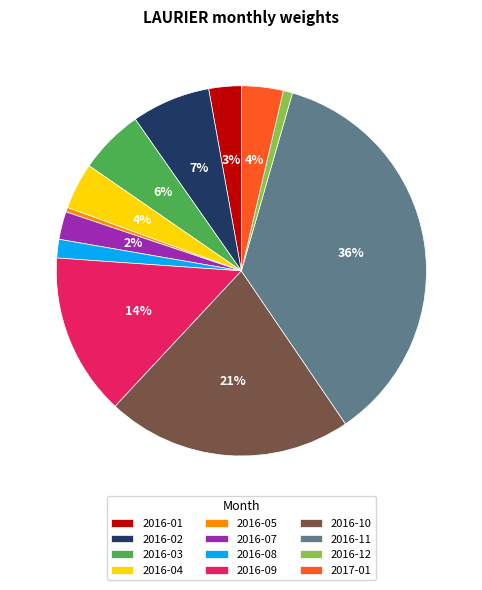

To the nearest percent, what is the difference between the largest and smallest slice percentages?

36%